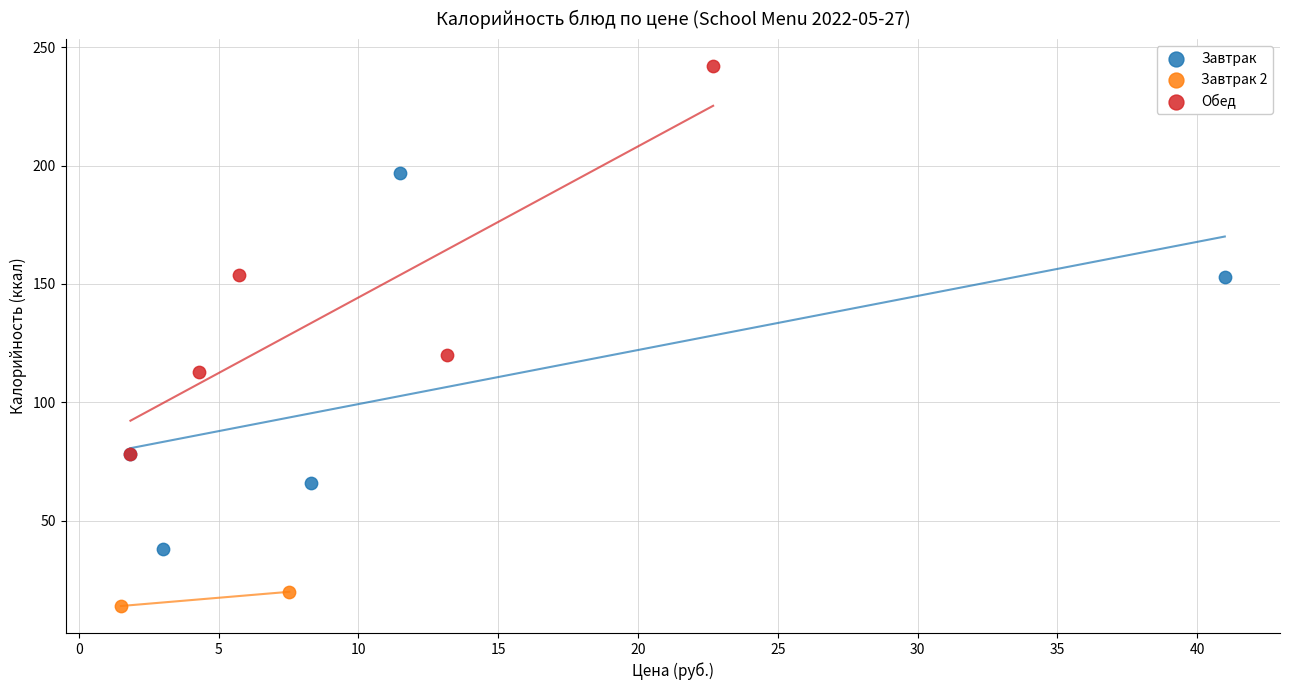

What are all the series names shown in the legend?

Завтрак, Завтрак 2, Обед